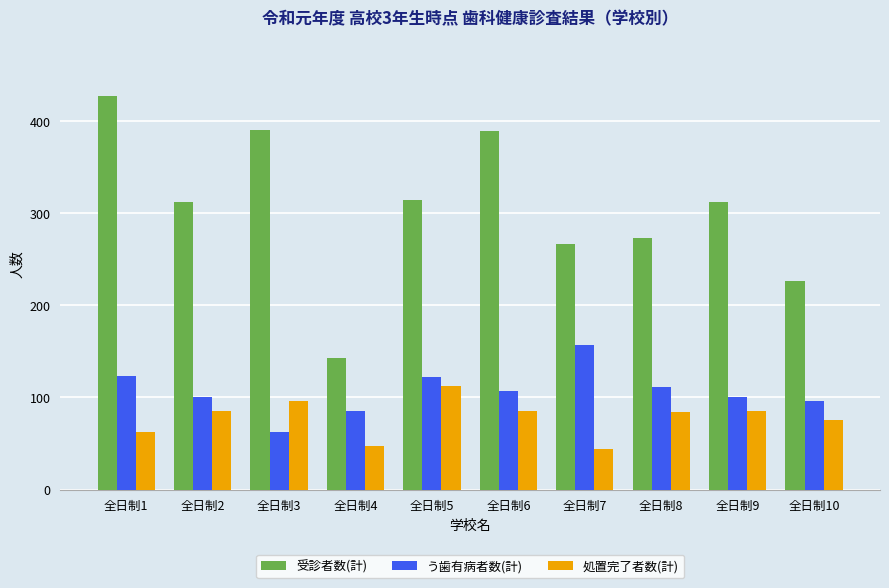

What is the sum of all う歯有病者数(計) values?

1065